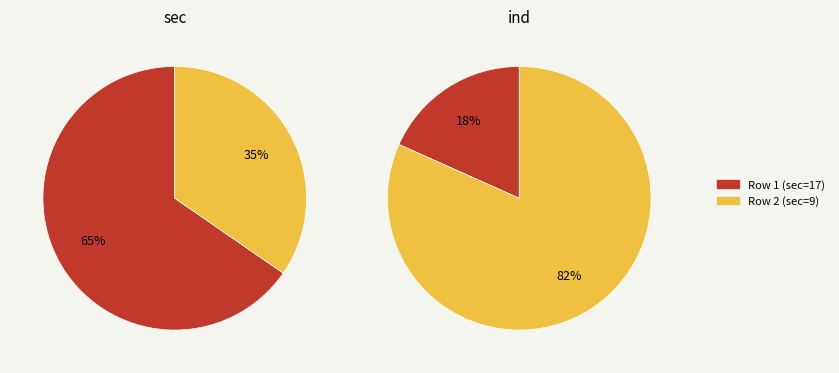

Which category accounts for the majority?

Row 1 (sec=17)